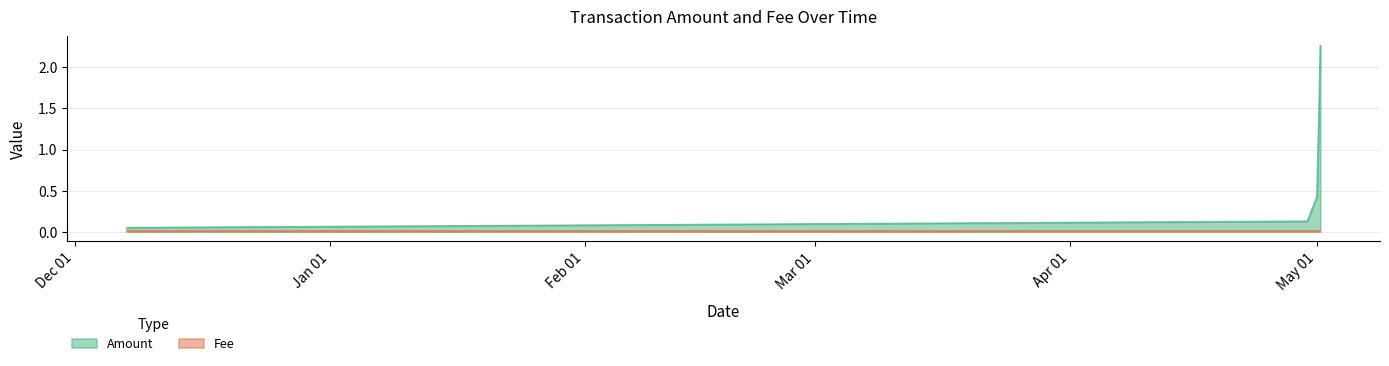

Is it true that Amount equals 0.1 at 2019-05-01 01:00:13?

False